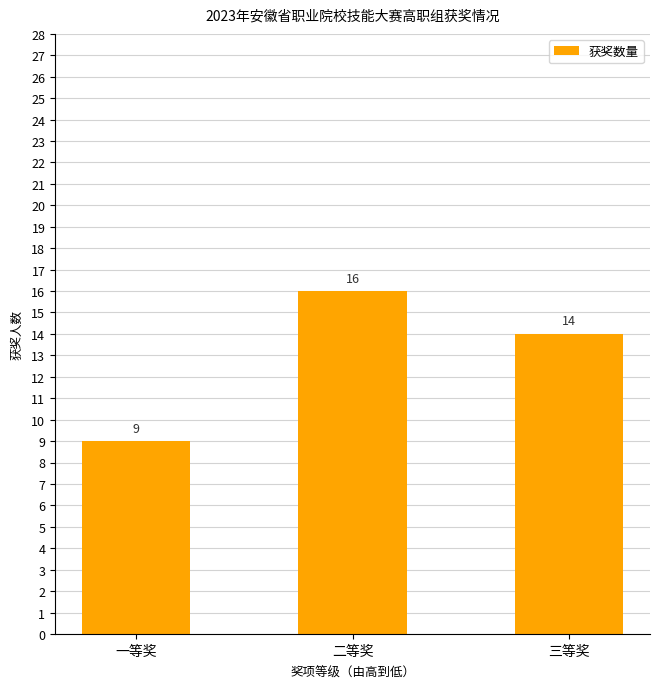

What is the greatest value displayed?

16